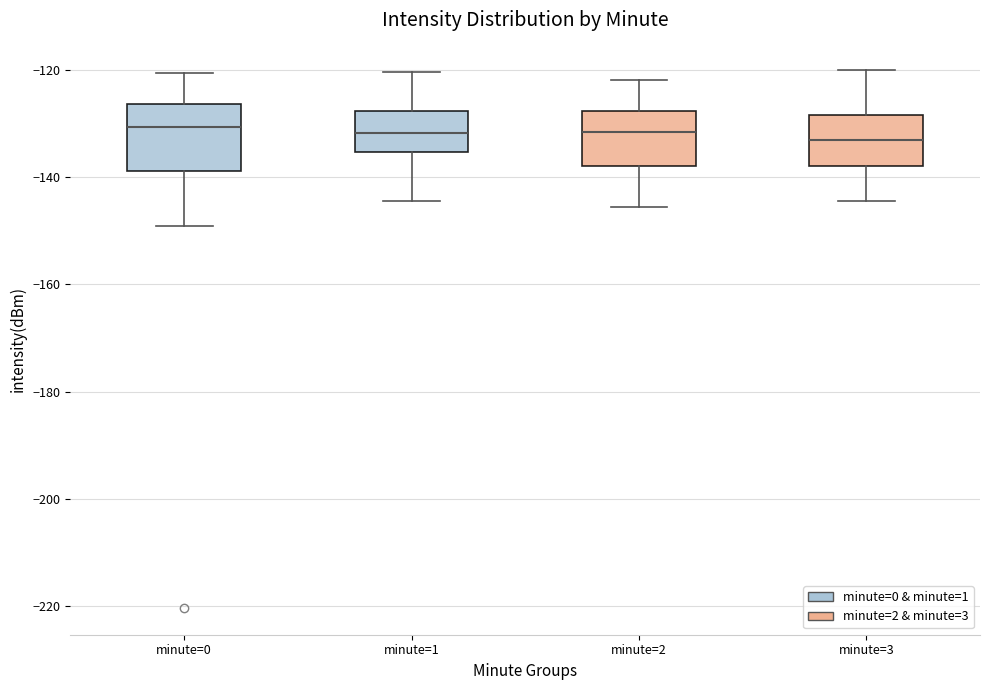

Comparing the boxes themselves (not the whiskers), which one is the tallest?

minute=0